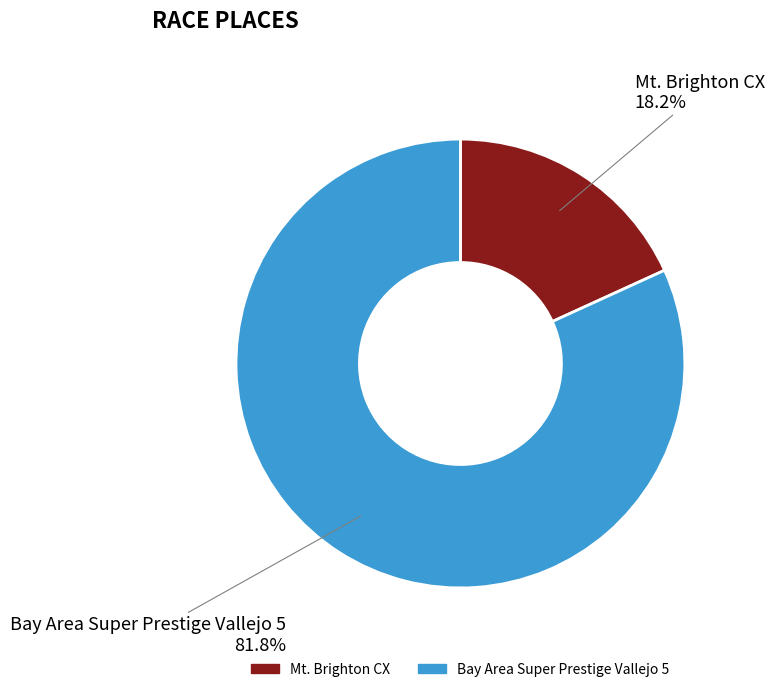

Is there any slice that represents more than half of the pie?

Yes